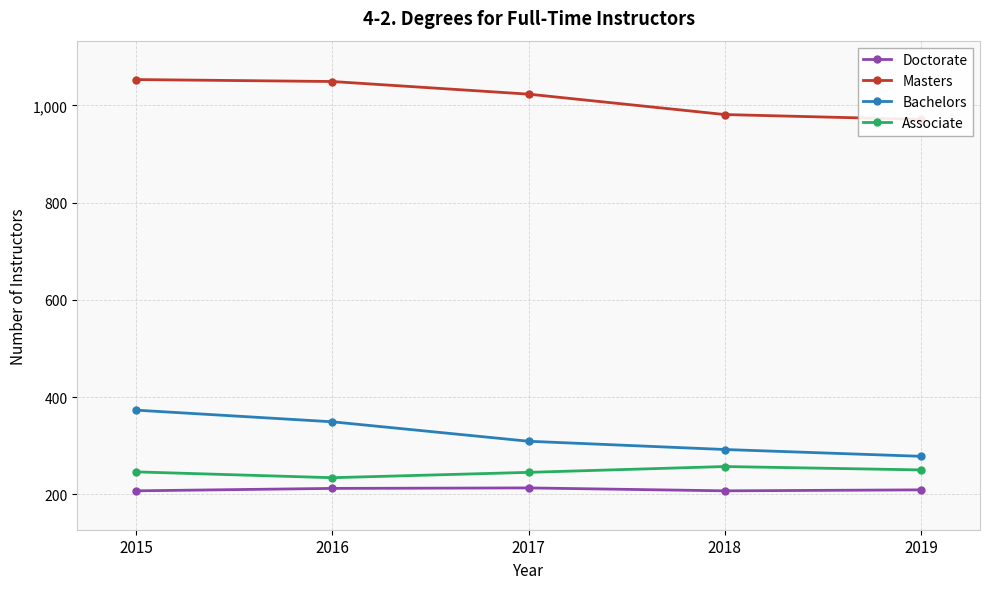

Which series has the widest spread of values?

Bachelors